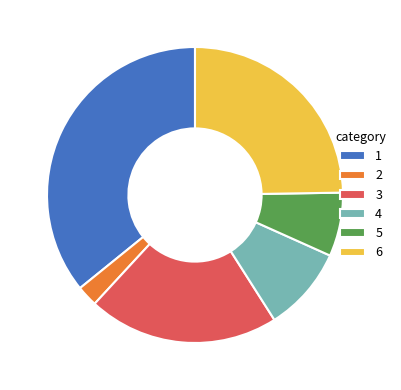

What is the ratio of the value at 3 to the value at 2?

9.1